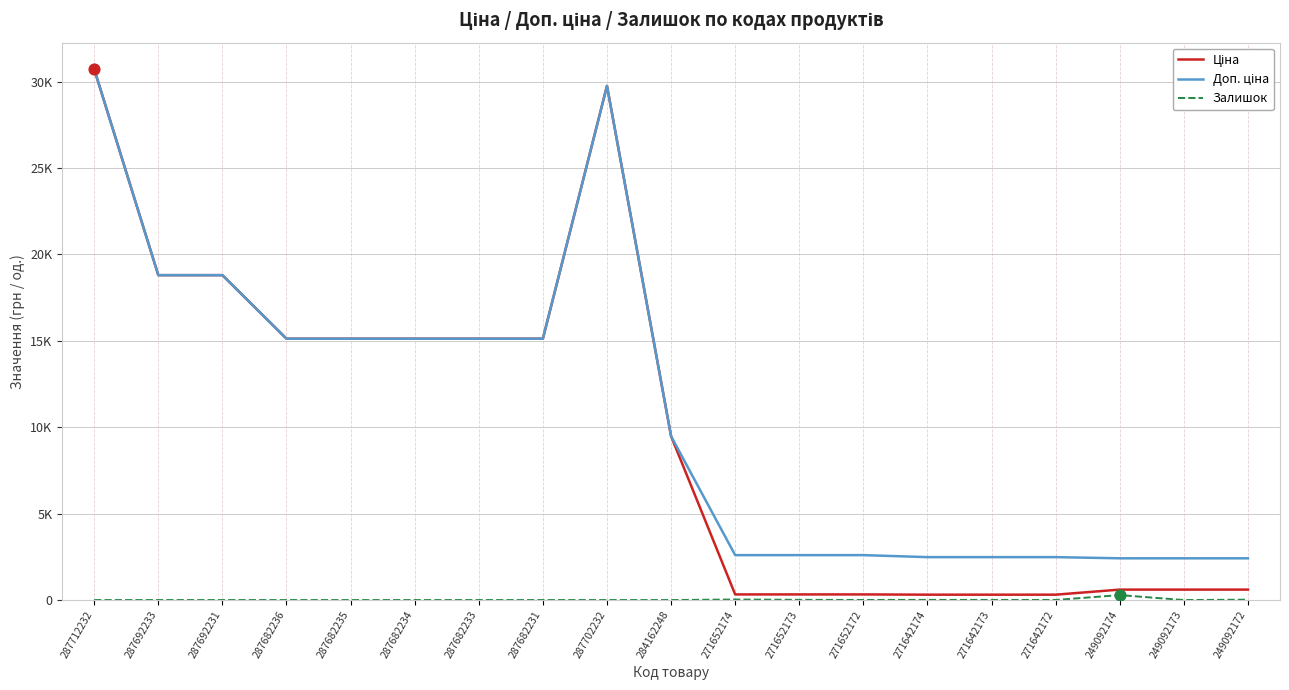

At how many categories does at least one series exceed 8734?

10